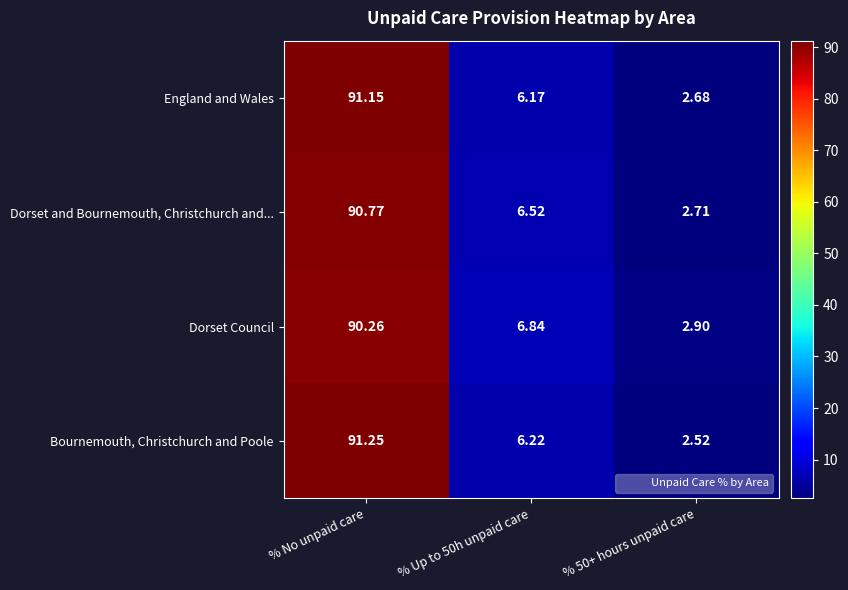

How many categories are shown in the chart?

3